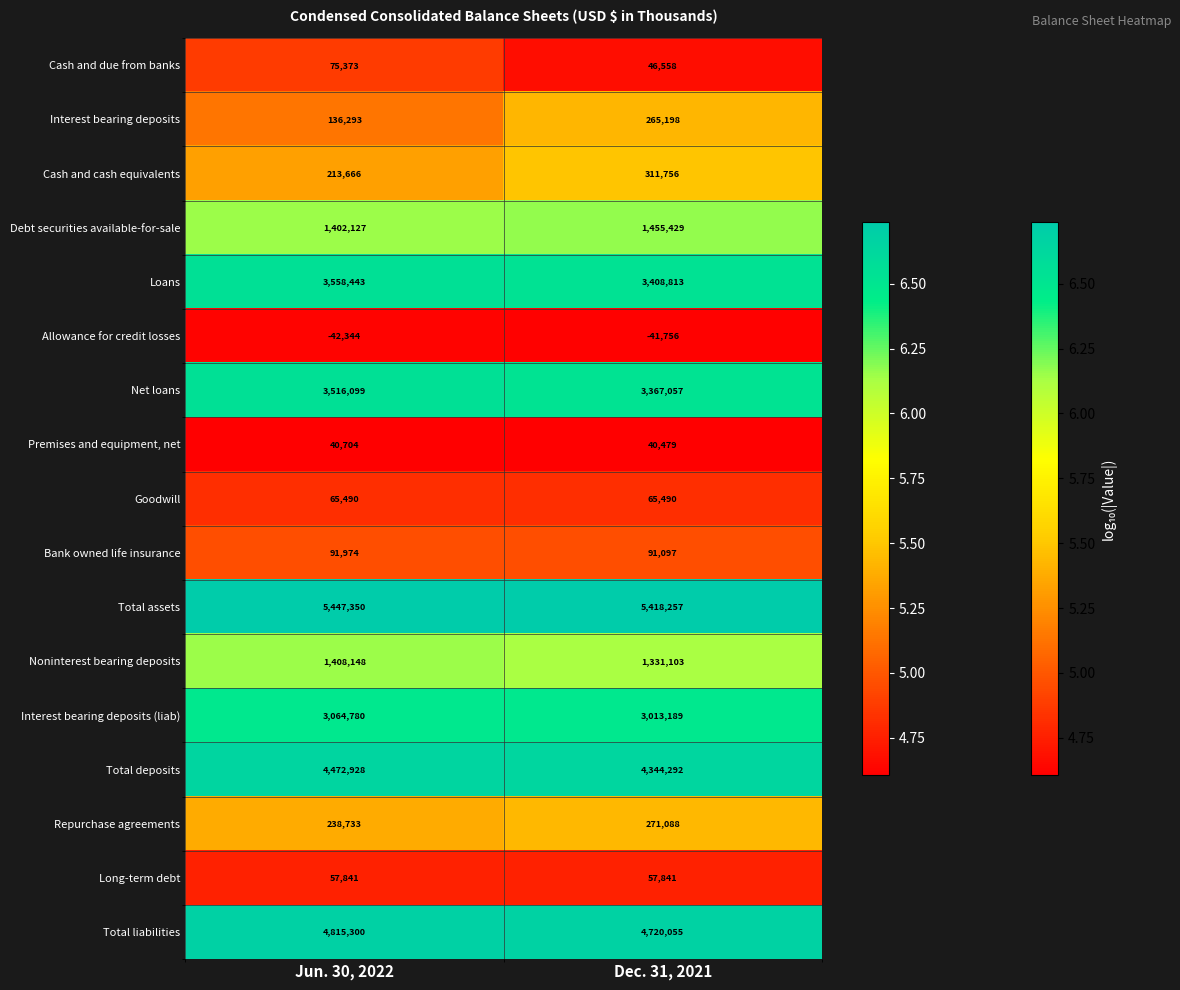

What is the difference between the maximum and minimum values in the Noninterest bearing deposits series?

77045